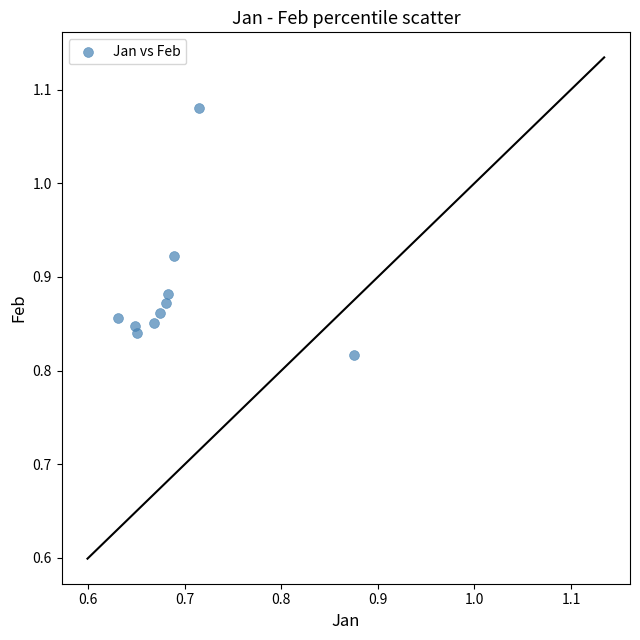

What is the average X value?

0.7